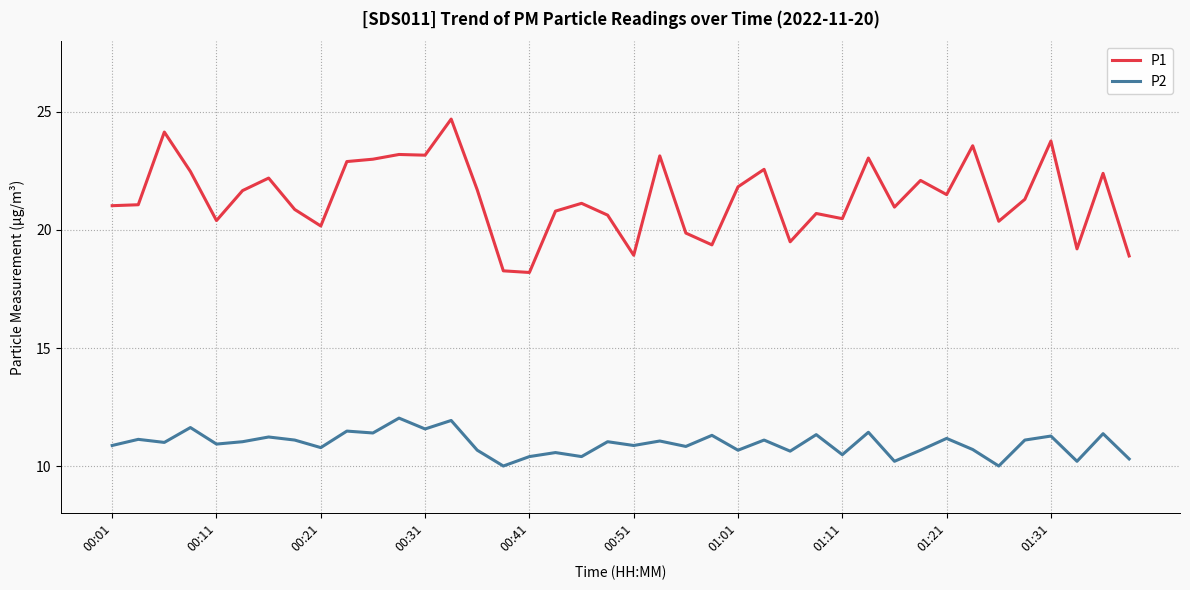

Rank the series by their average value, from lowest to highest.

P2, P1